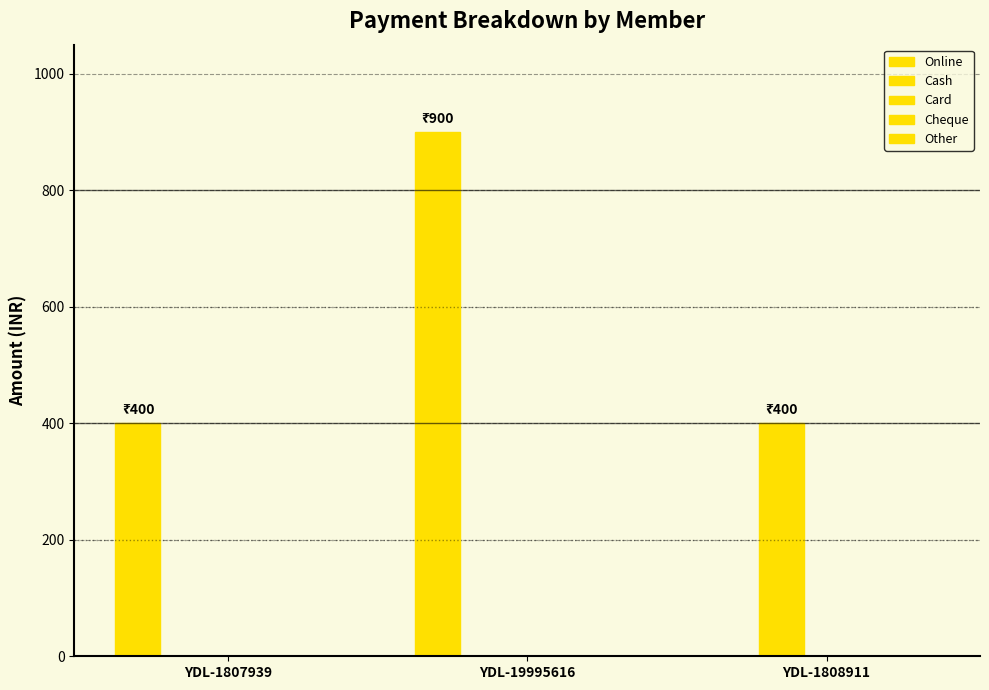

Which series changed the most between YDL-1807939 and YDL-1808911?

Online